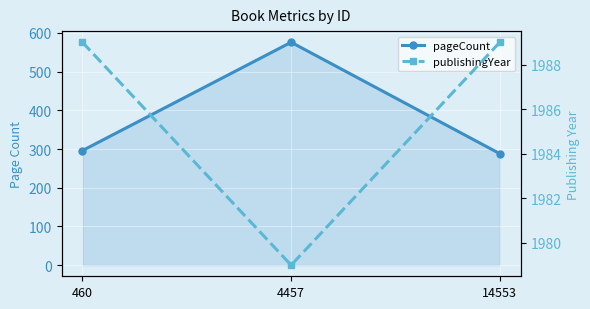

At which category does the chart reach its minimum across all series?

14553